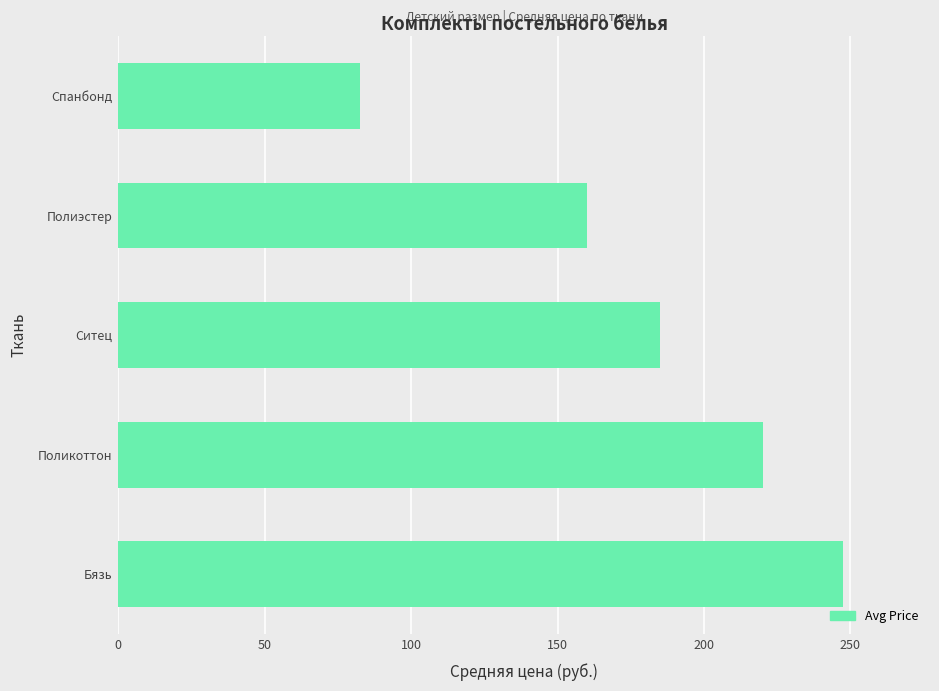

What is the difference between the maximum and minimum values?

165.0